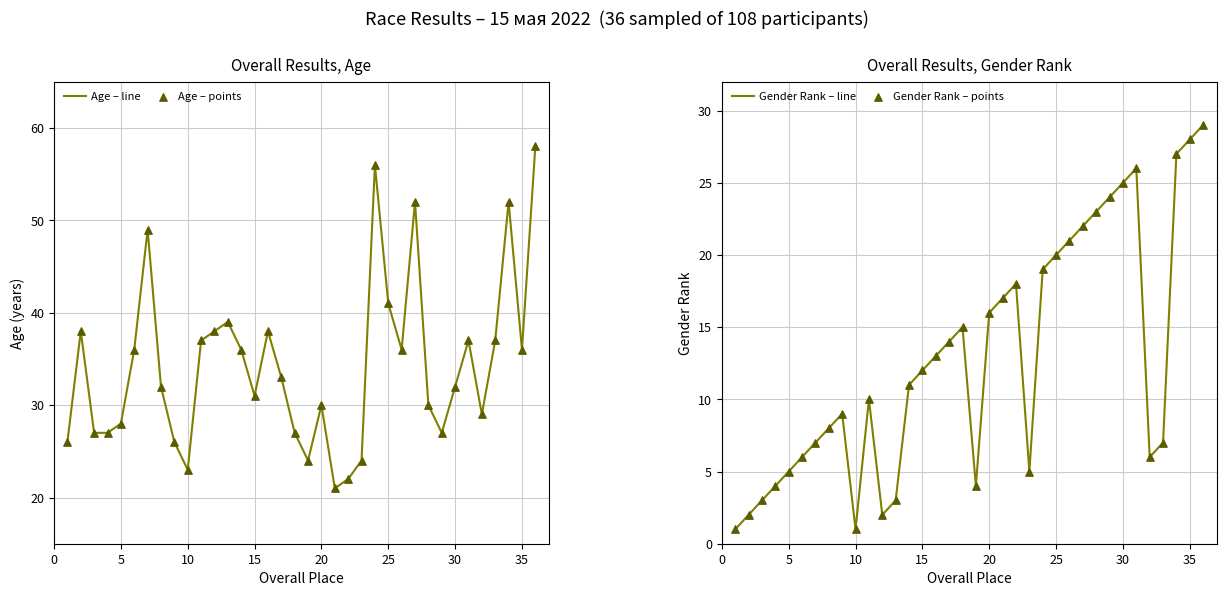

Which series reaches the minimum Y coordinate?

Gender Rank – line